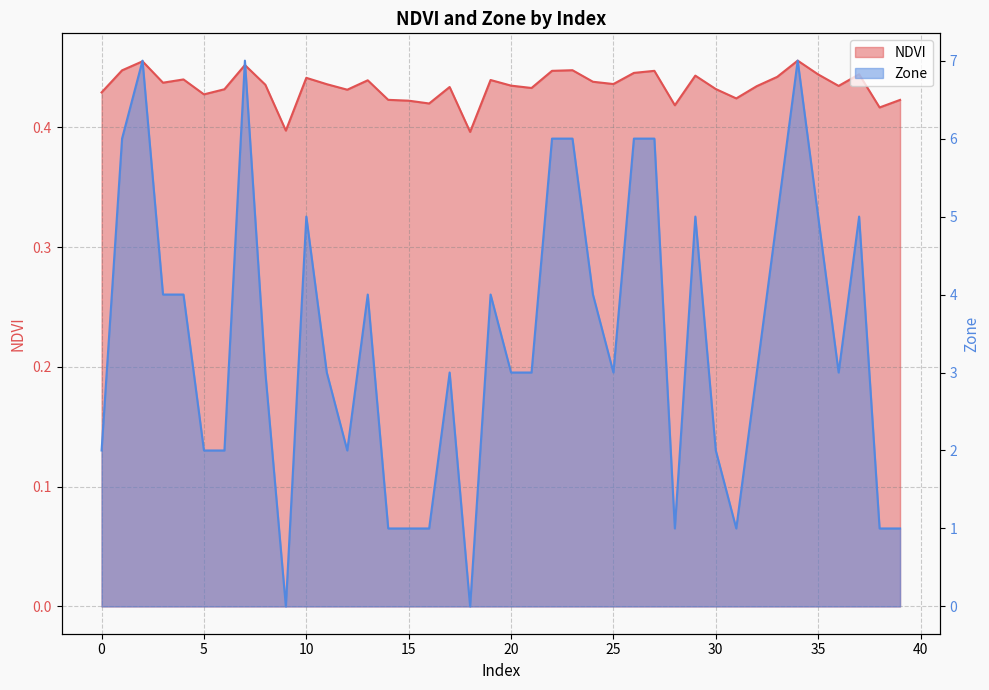

Reading left to right, transcribe all the data shown in this chart.

NDVI: 0=0.4	1=0.4	2=0.5	3=0.4	4=0.4	5=0.4	6=0.4	7=0.5	8=0.4	9=0.4	10=0.4	11=0.4	12=0.4	13=0.4	14=0.4	15=0.4	16=0.4	17=0.4	18=0.4	19=0.4	20=0.4	21=0.4	22=0.4	23=0.4	24=0.4	25=0.4	26=0.4	27=0.4	28=0.4	29=0.4	30=0.4	31=0.4	32=0.4	33=0.4	34=0.5	35=0.4	36=0.4	37=0.4	38=0.4	39=0.4
Zone: 0=2.0	1=6.0	2=7.0	3=4.0	4=4.0	5=2.0	6=2.0	7=7.0	8=3.0	9=0.0	10=5.0	11=3.0	12=2.0	13=4.0	14=1.0	15=1.0	16=1.0	17=3.0	18=0.0	19=4.0	20=3.0	21=3.0	22=6.0	23=6.0	24=4.0	25=3.0	26=6.0	27=6.0	28=1.0	29=5.0	30=2.0	31=1.0	32=3.0	33=5.0	34=7.0	35=5.0	36=3.0	37=5.0	38=1.0	39=1.0